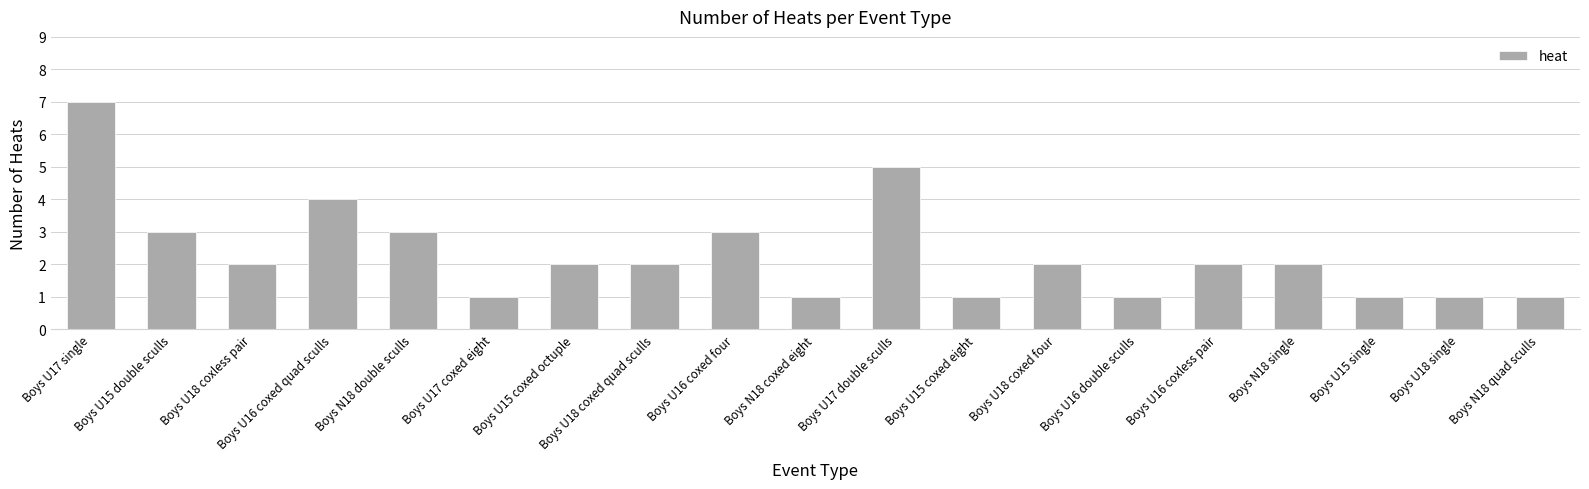

Are the bars horizontal?

No